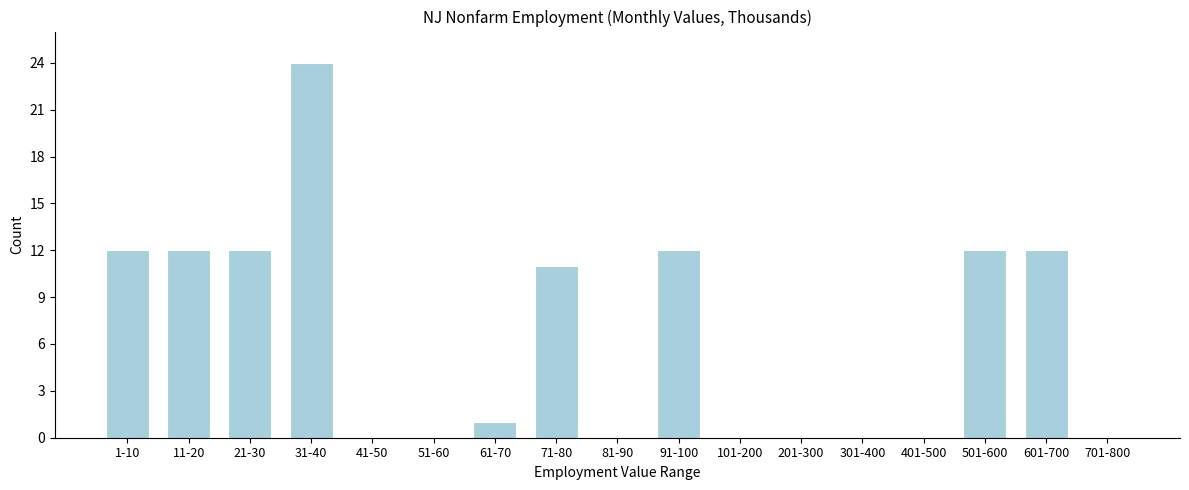

Reading left to right, what are all the values shown in this chart?

1-10=12	11-20=12	21-30=12	31-40=24	41-50=0	51-60=0	61-70=1	71-80=11	81-90=0	91-100=12	101-200=0	201-300=0	301-400=0	401-500=0	501-600=12	601-700=12	701-800=0